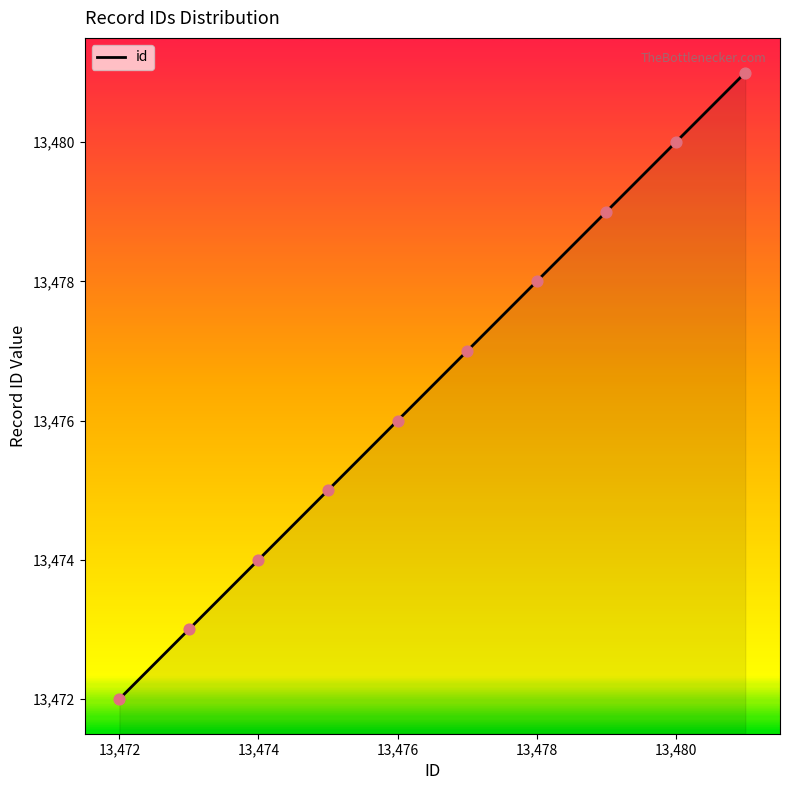

What is the difference between the maximum and minimum values?

9